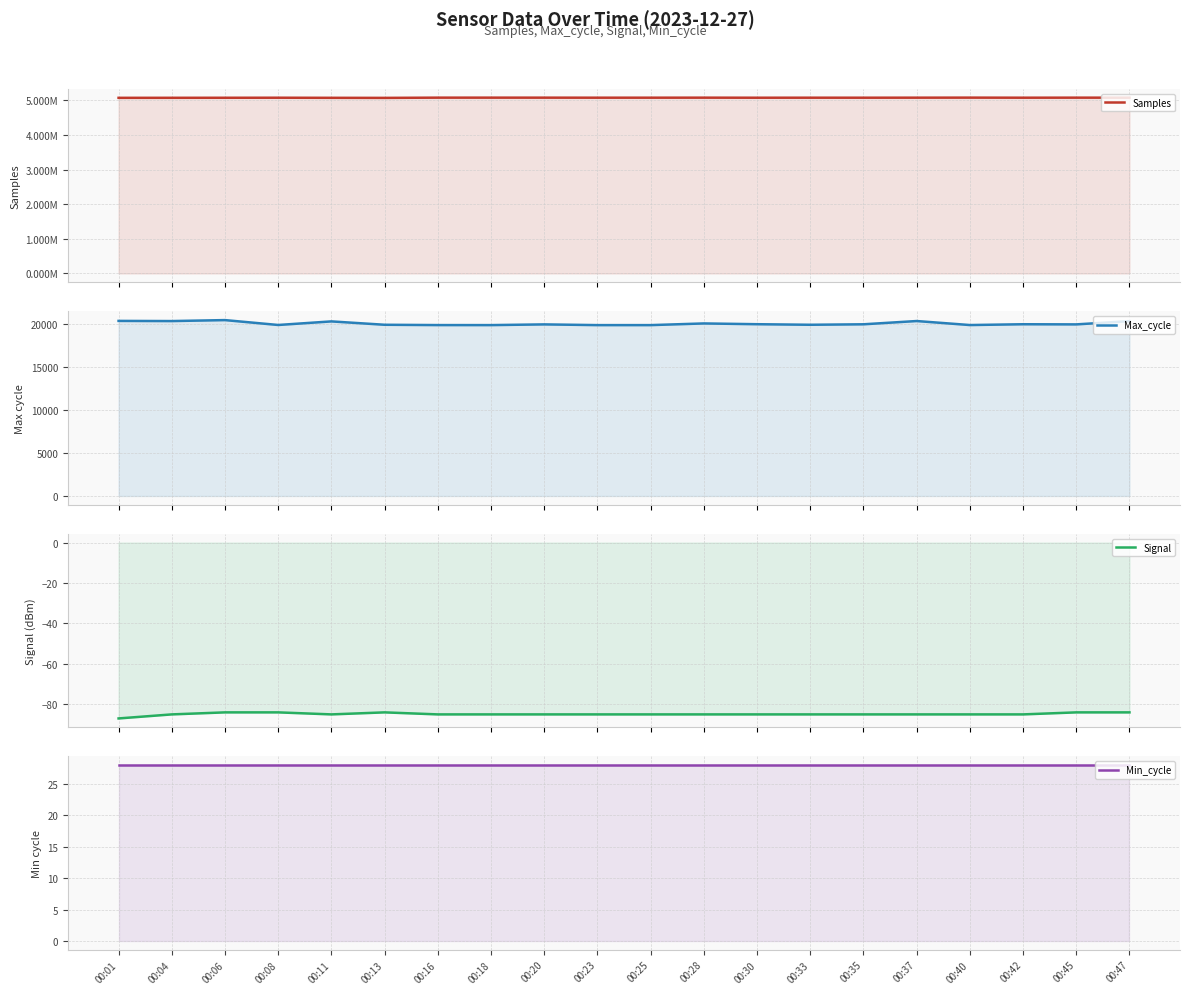

Which series has the largest range (max minus min)?

Samples